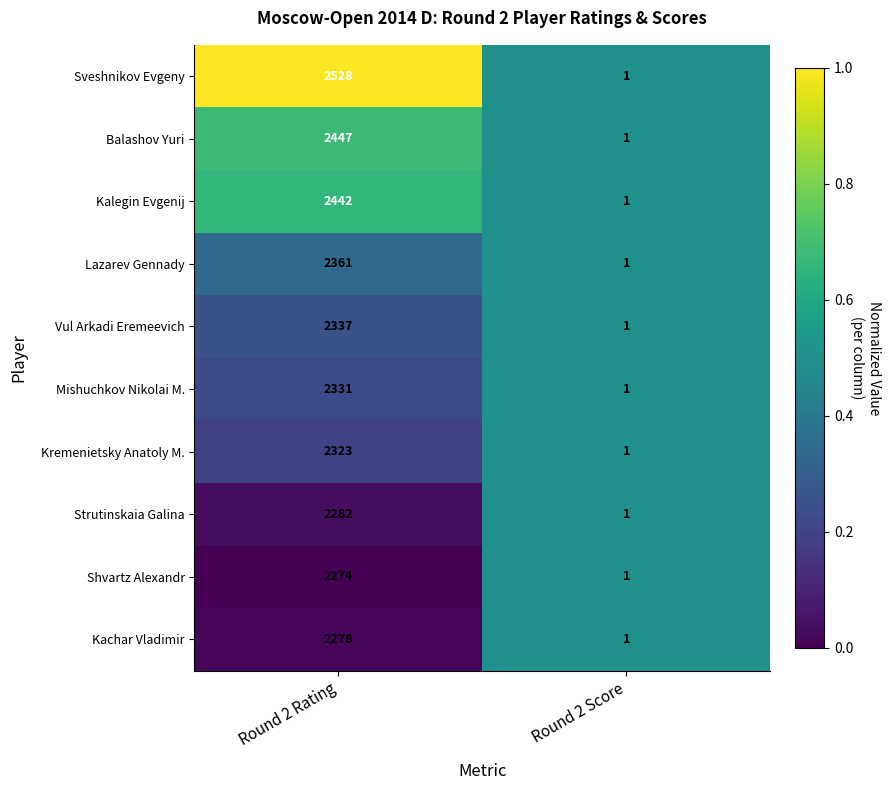

What is the sum of all Mishuchkov Nikolai M. values?

2332